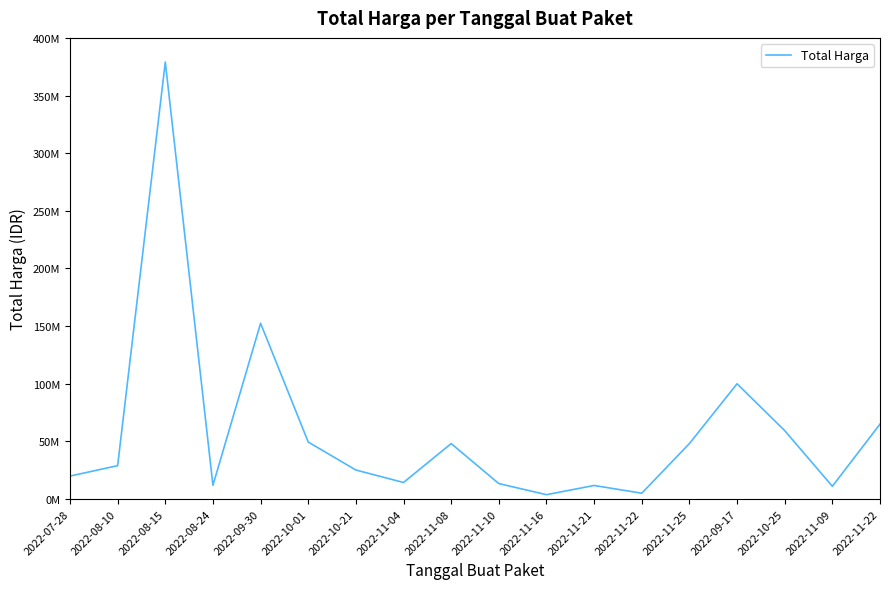

Does the chart have visible grid lines?

No